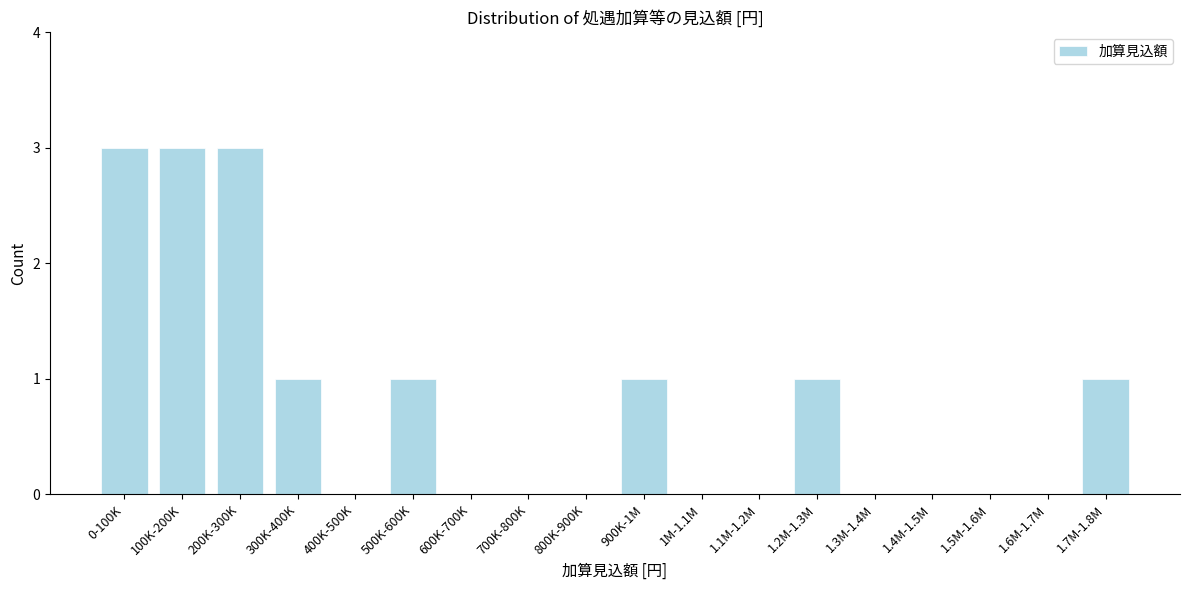

Reading left to right, transcribe all the data shown in this chart.

0-100K=3	100K-200K=3	200K-300K=3	300K-400K=1	400K-500K=0	500K-600K=1	600K-700K=0	700K-800K=0	800K-900K=0	900K-1M=1	1M-1.1M=0	1.1M-1.2M=0	1.2M-1.3M=1	1.3M-1.4M=0	1.4M-1.5M=0	1.5M-1.6M=0	1.6M-1.7M=0	1.7M-1.8M=1